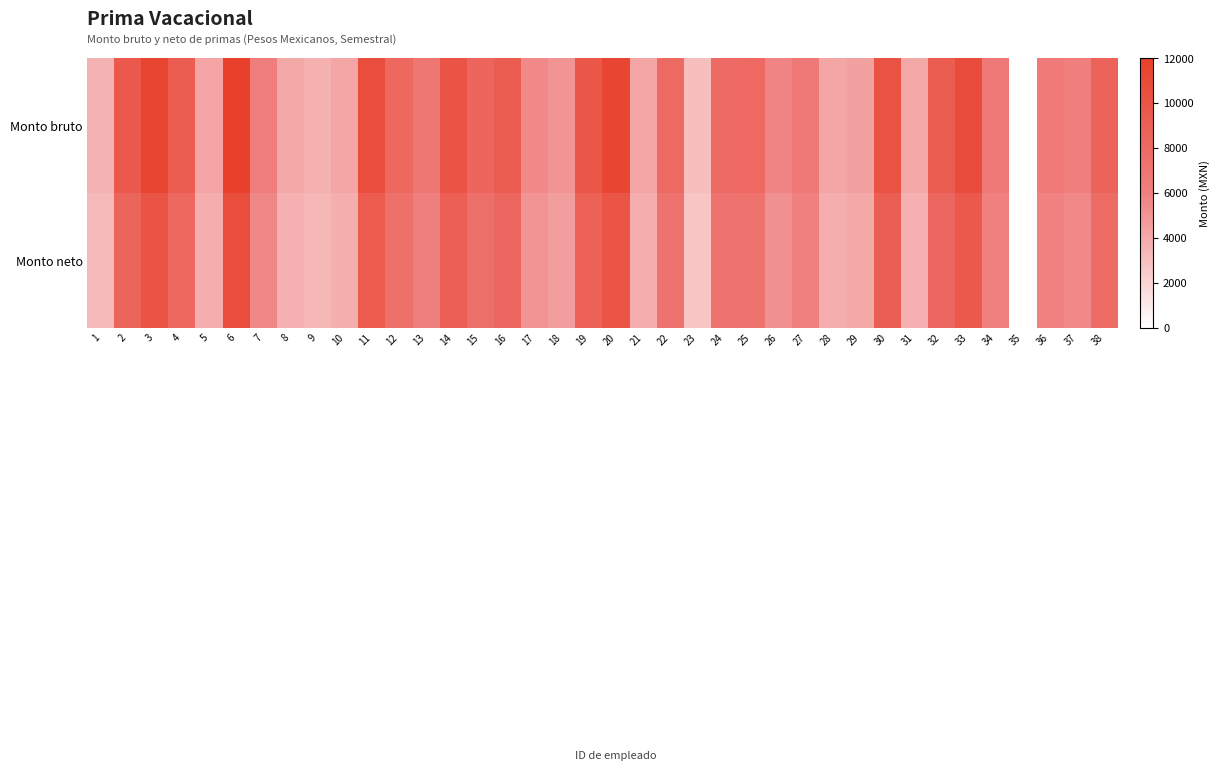

Between 3 and 6, which is larger?

6